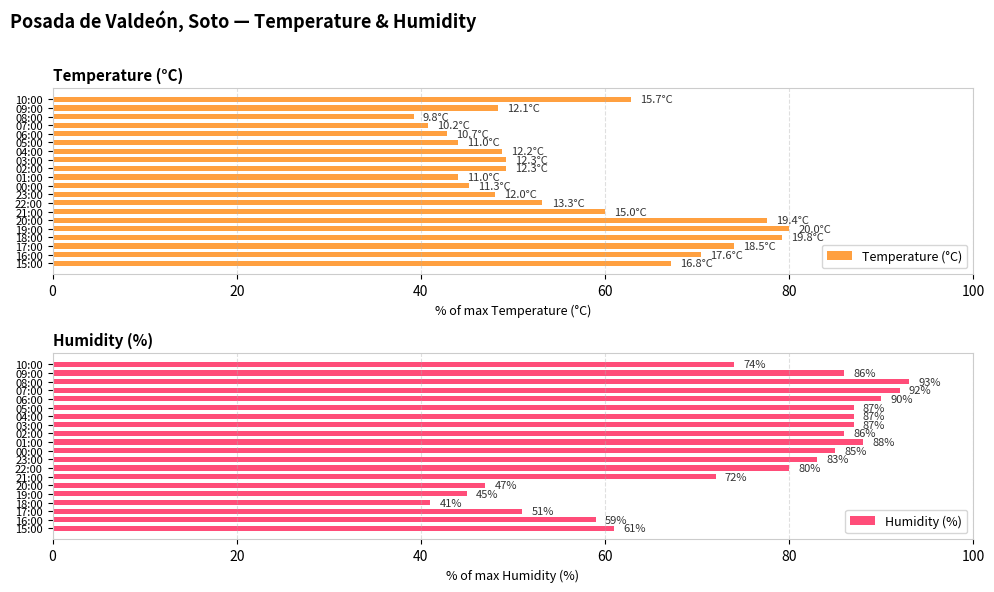

How many data points in Humidity (%) are less than 85?

10